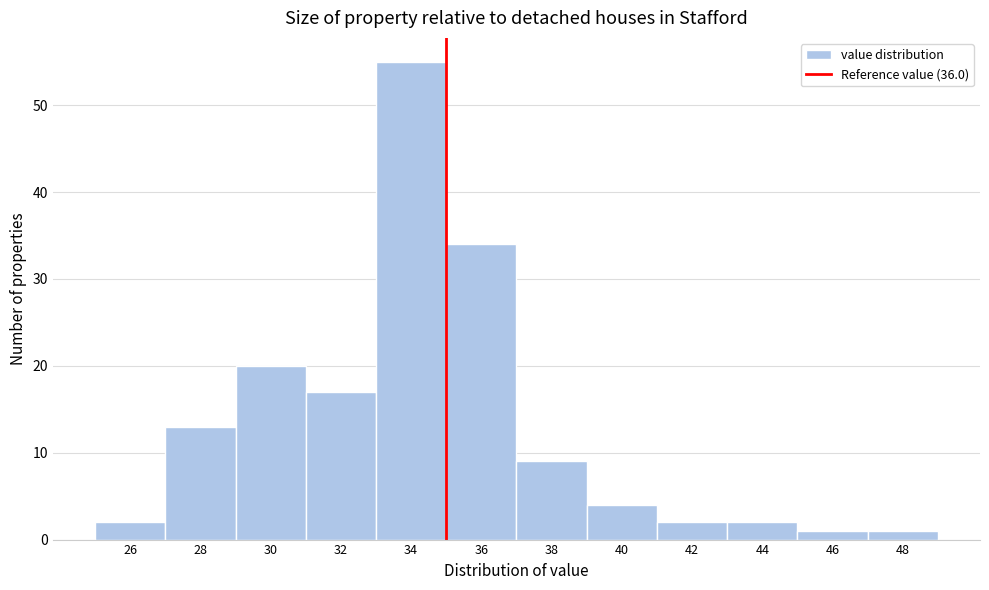

Reading right to left, list all the values displayed in this chart.

48=1	46=1	44=2	42=2	40=4	38=9	36=34	34=55	32=17	30=20	28=13	26=2